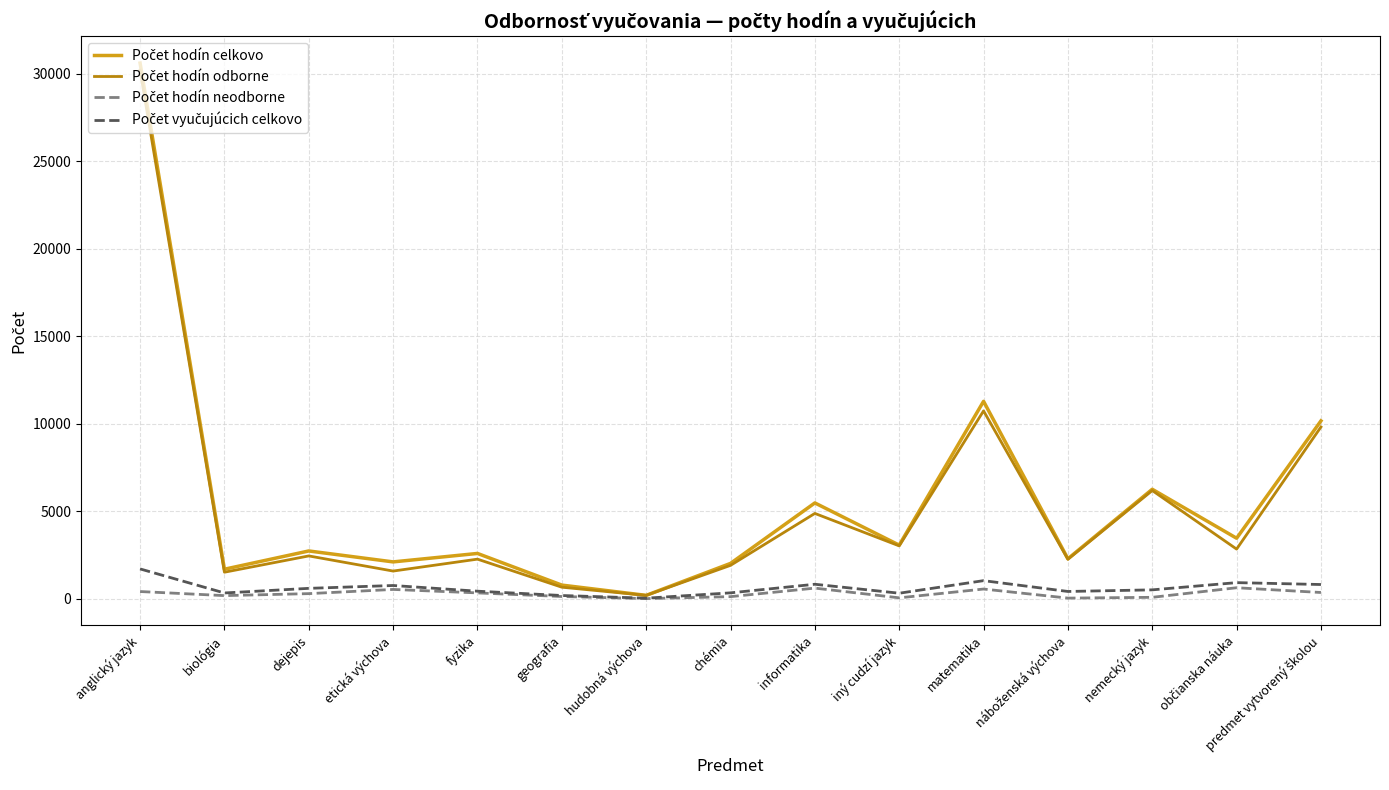

At which category is the sum across all series the highest?

anglický jazyk